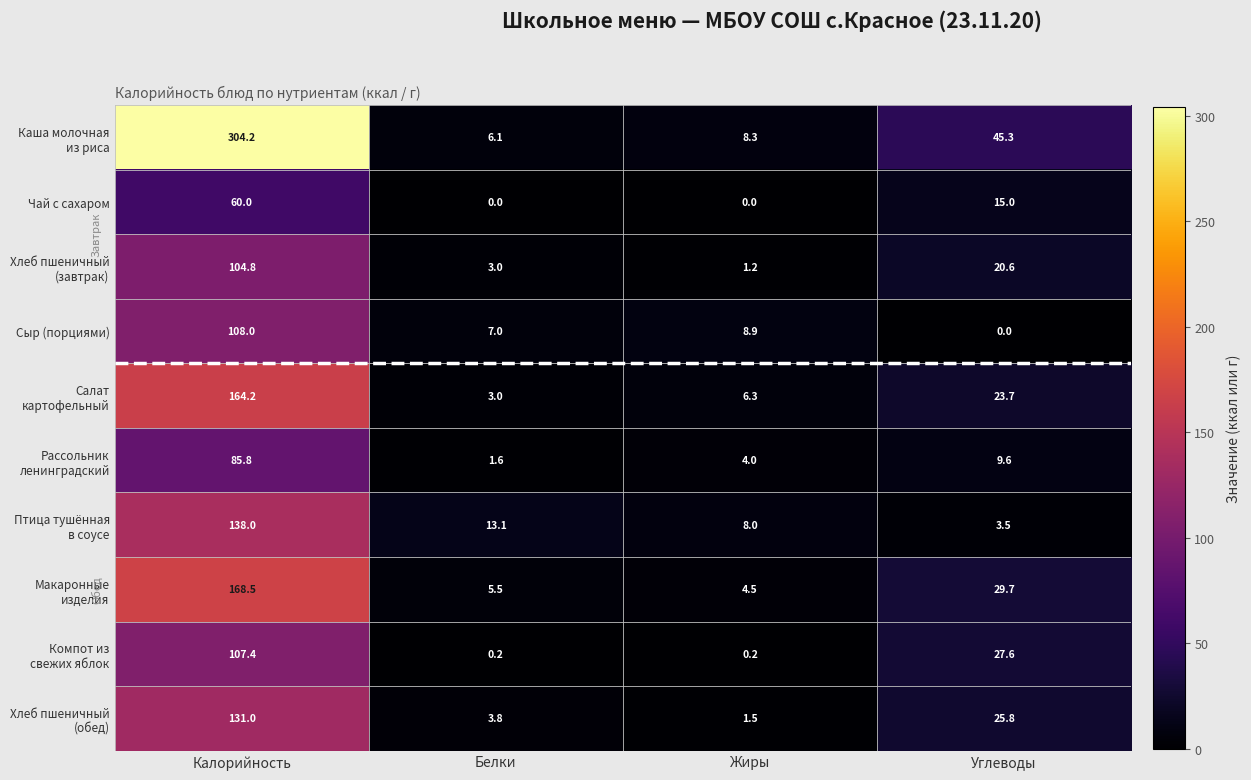

How many data points does each series have?

4